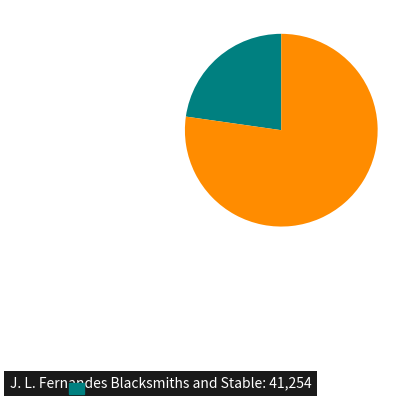

Is there any slice that represents more than half of the pie?

Yes